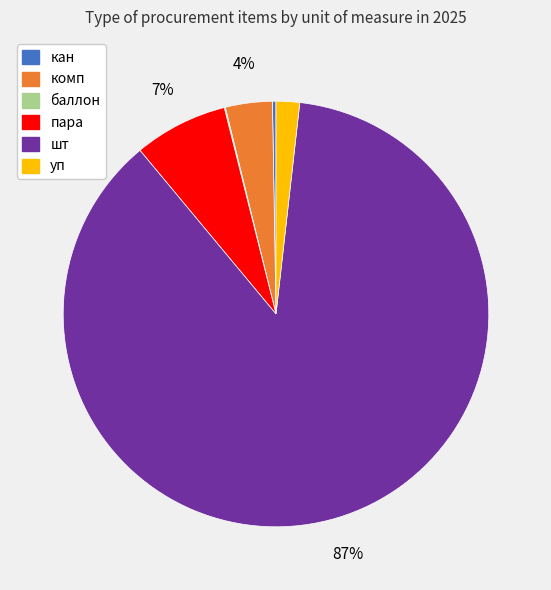

Is the sum of шт and пара greater than half?

Yes